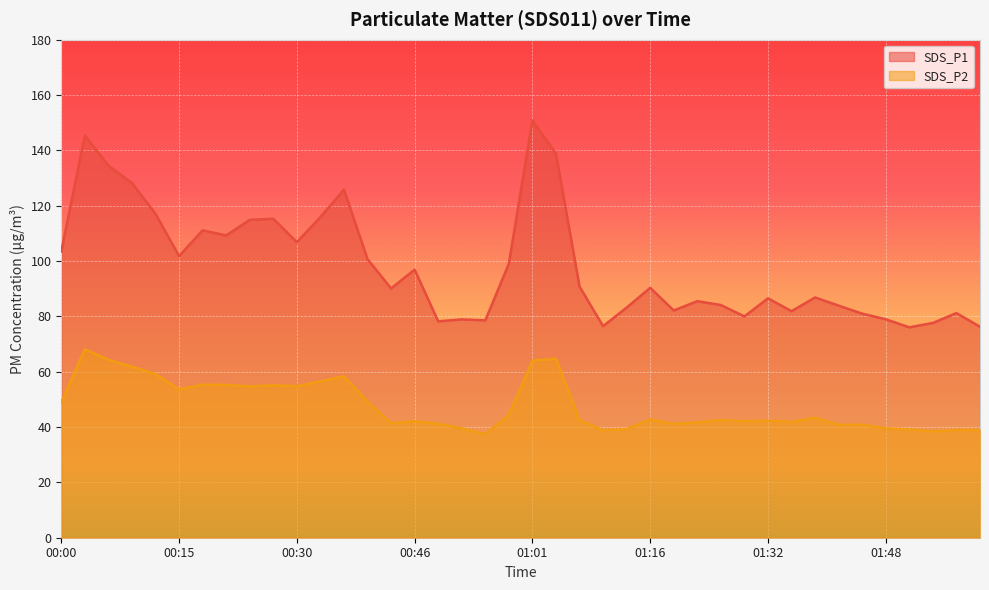

What position from the right is 00:37?

28